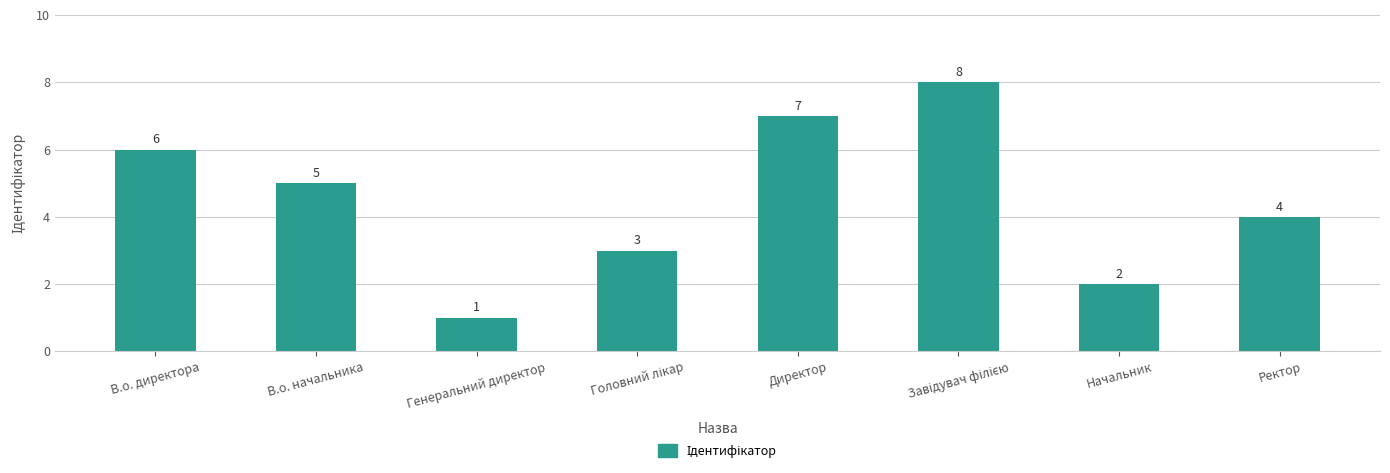

What is the minimum value shown in the chart?

1